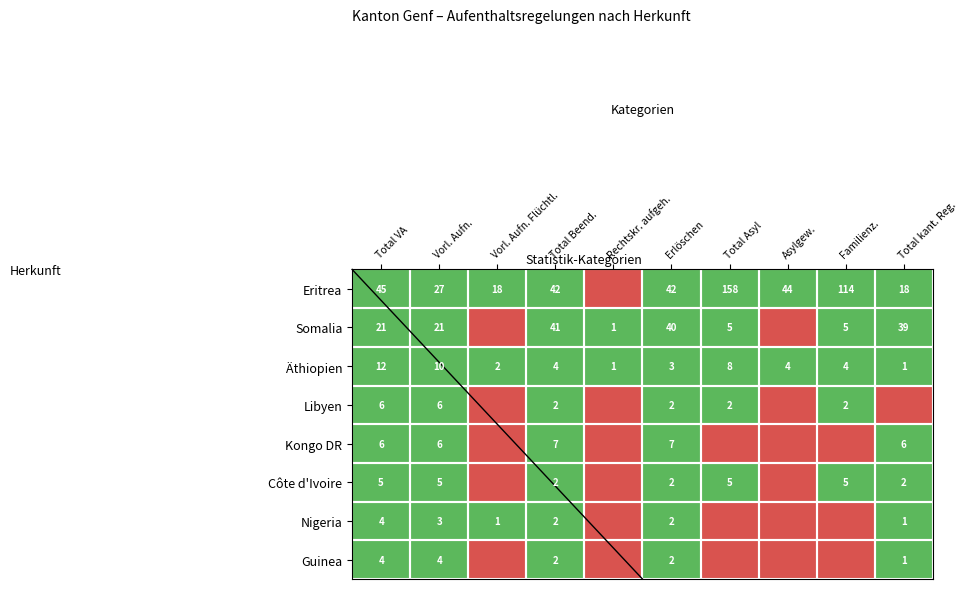

Between Vorl. Aufn. and Total Beend., which series saw the biggest shift?

Somalia